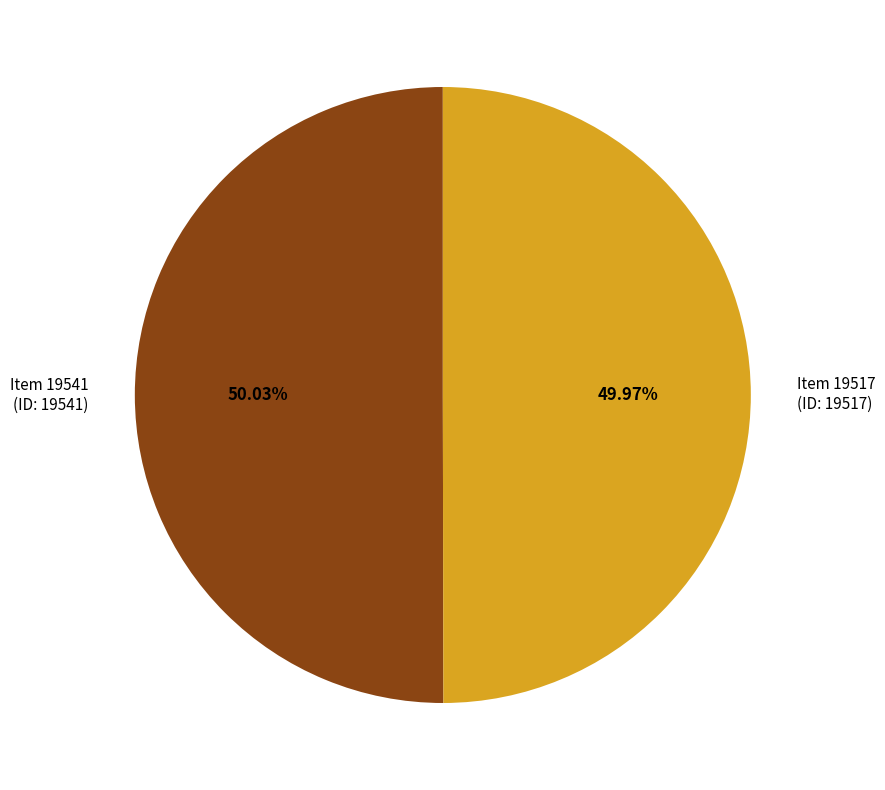

Is the sum of Item 19541 (ID: 19541) and Item 19517 (ID: 19517) greater than half?

Yes